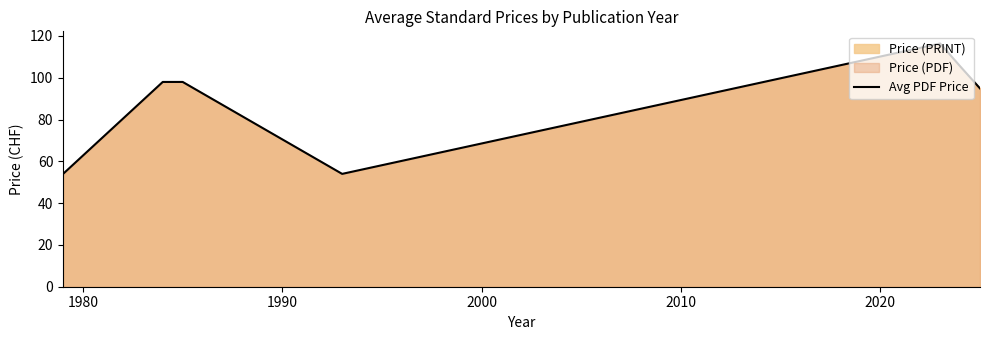

What is the maximum value shown in the chart?

116.4